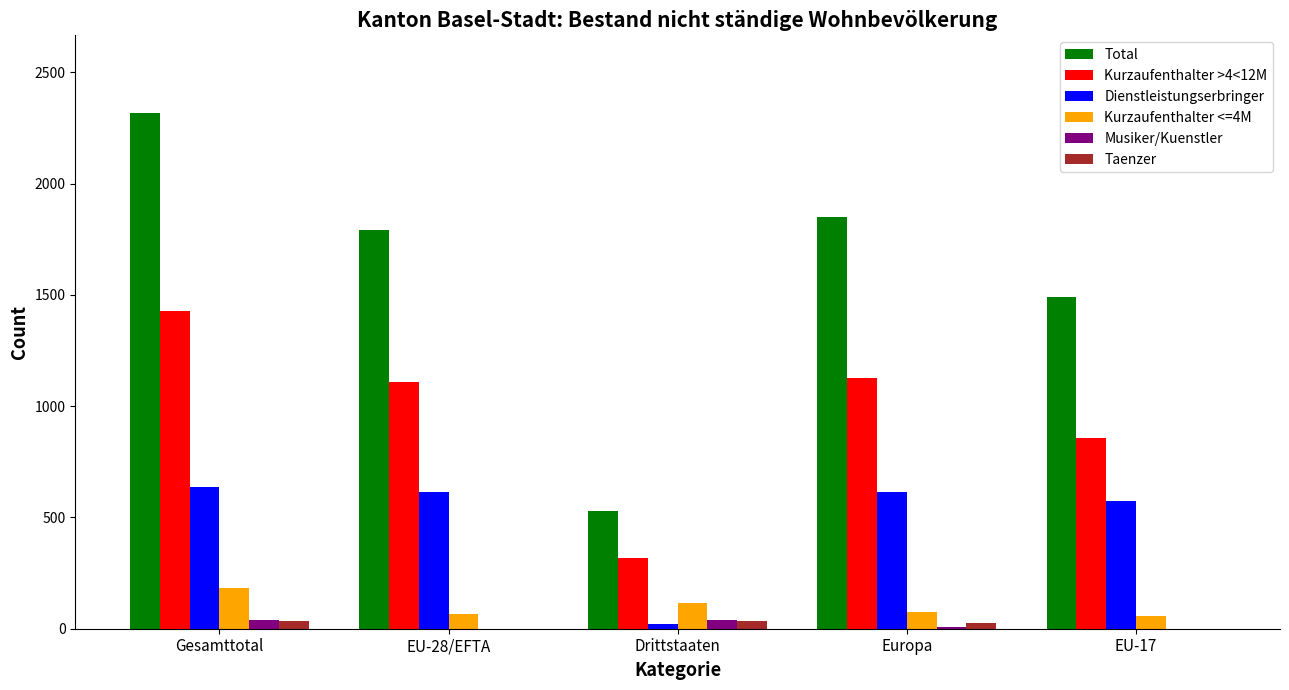

What is the maximum value shown in the chart?

2318